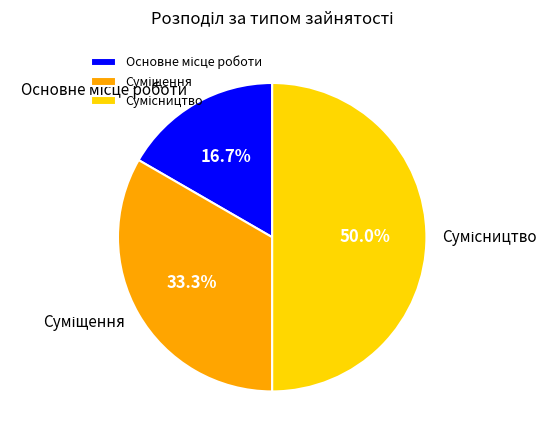

Approximately how many times larger is the value at Основне місце роботи compared to Суміщення?

0.5